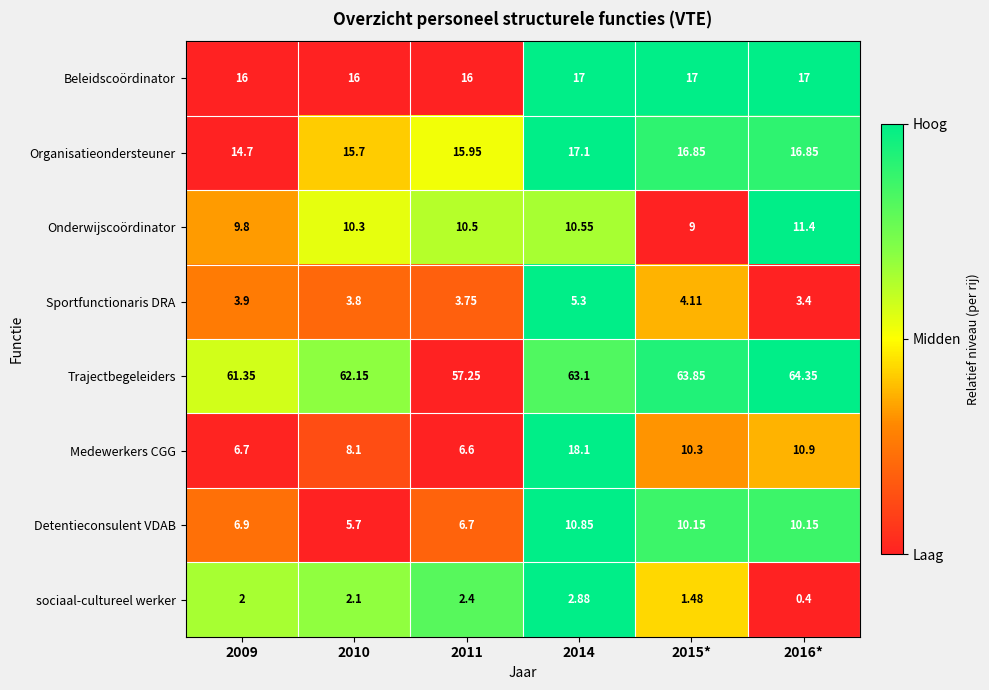

Between 2015* and 2016*, which series saw the biggest shift?

Onderwijscoördinator